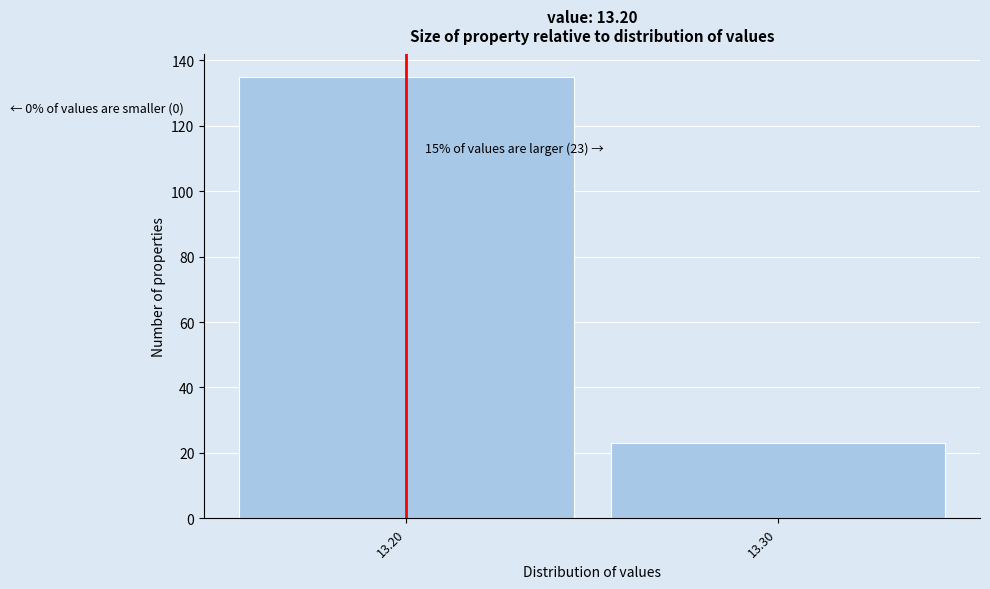

Reading left to right, what are all the values shown in this chart?

135	23